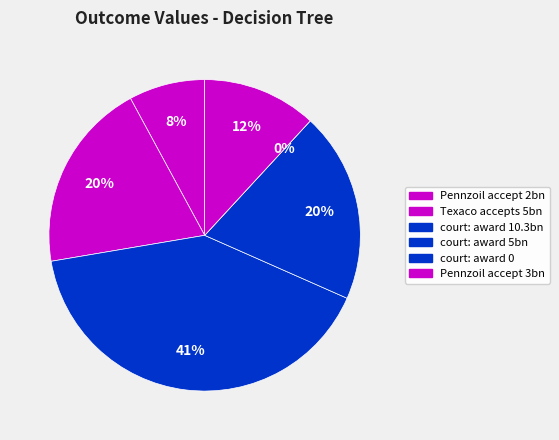

The court: award 10.3bn slice represents 26% of the pie. True or false?

False